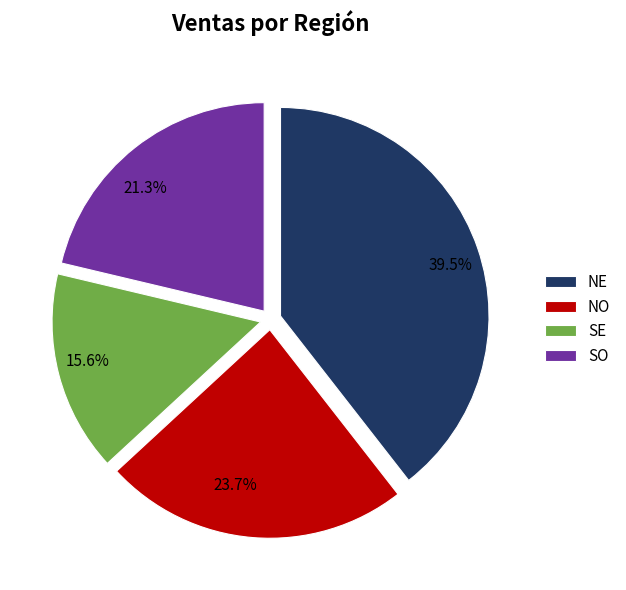

Do SO and SE together represent more than half of the pie?

No